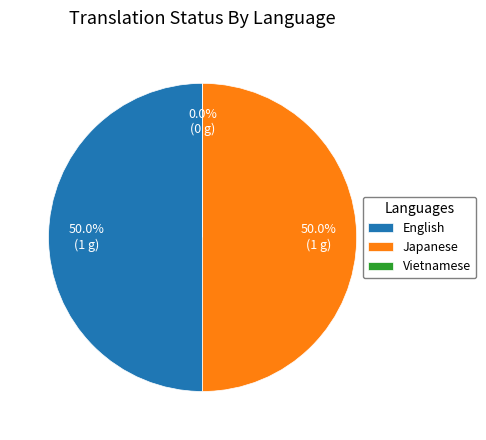

Is Vietnamese the majority of the pie?

No